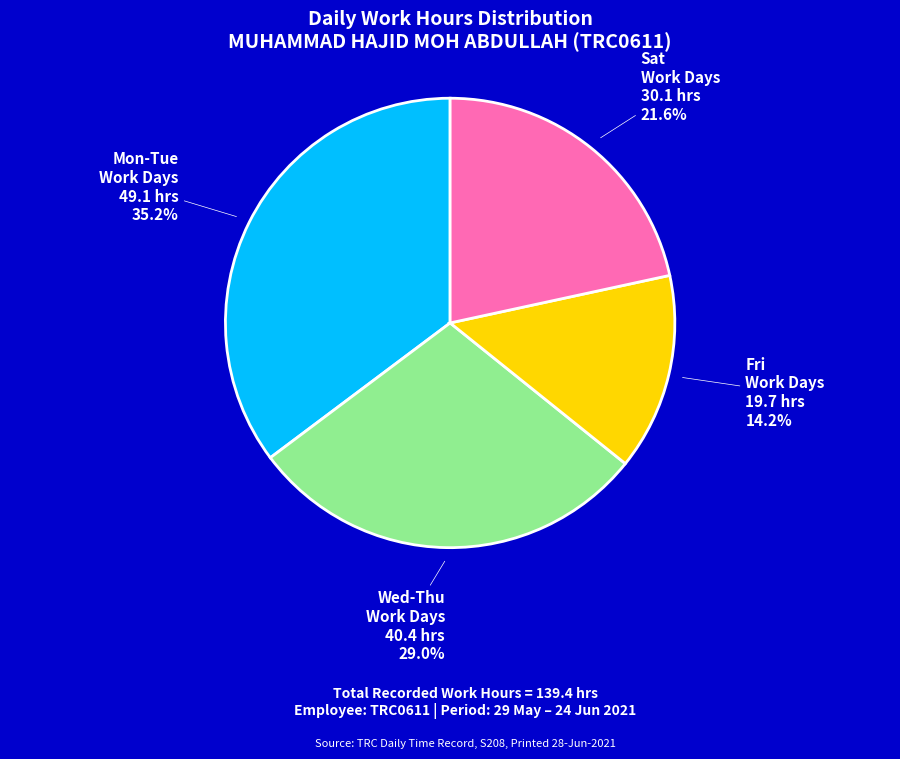

Is there a majority slice in this chart?

No